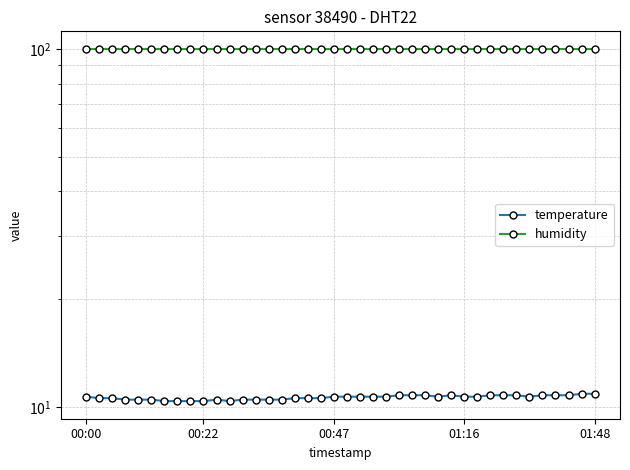

Rank the series by their maximum value, from highest to lowest.

humidity, temperature